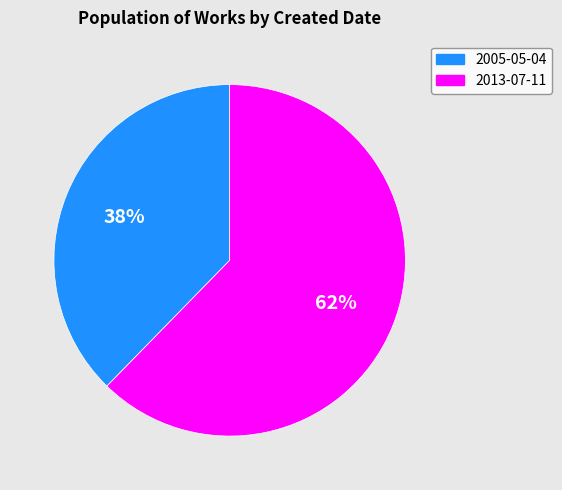

True or false: 2013-07-11 accounts for 71% of the total.

False